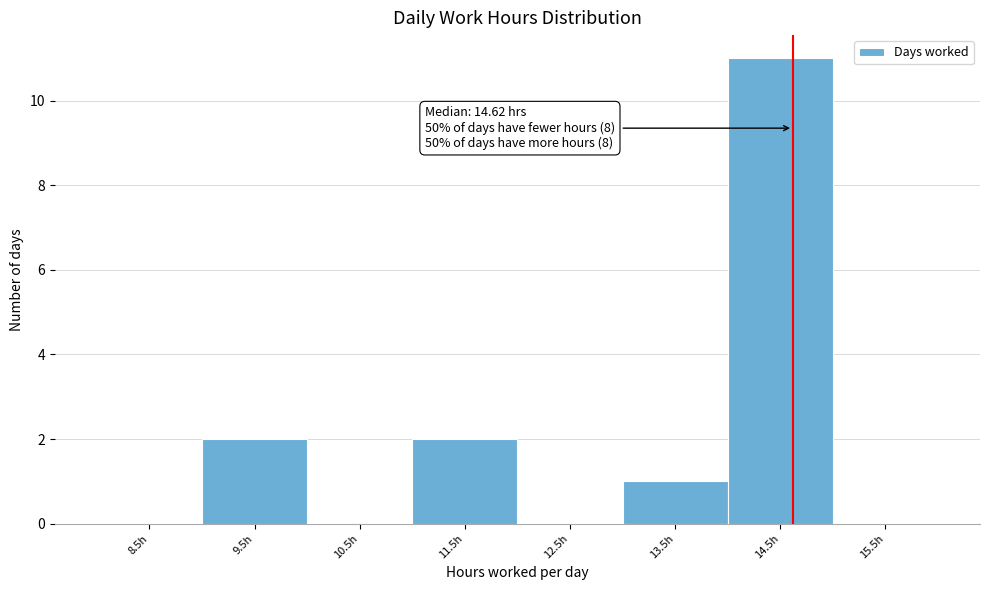

Over which range of the x-axis is the bar tallest?

14 to 15